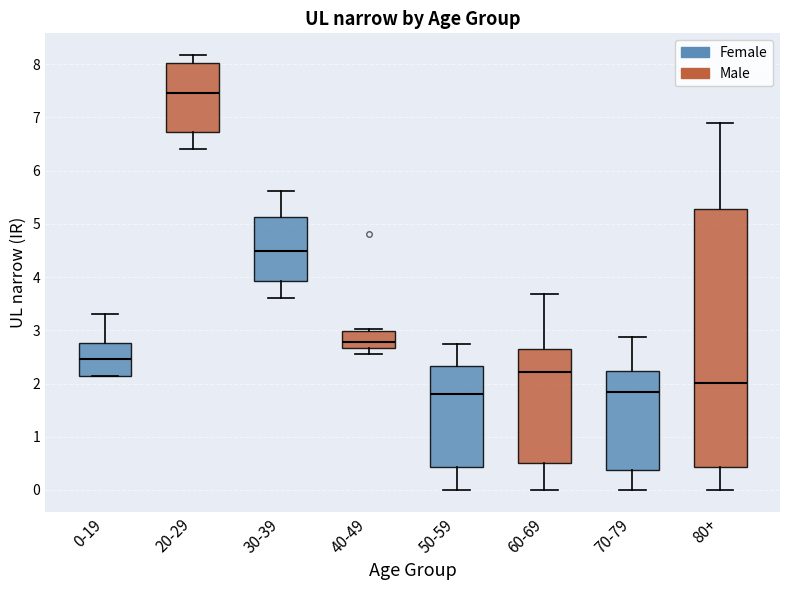

Where does the upper whisker of the box for 60-69 end on the y-axis? The values are not printed on the chart, so give them approximately, as read against the axis.

3.7